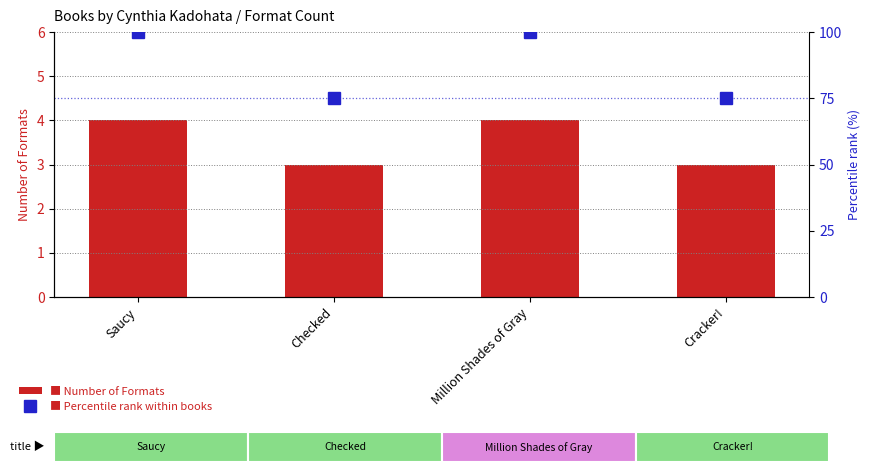

What is the greatest value displayed?

100